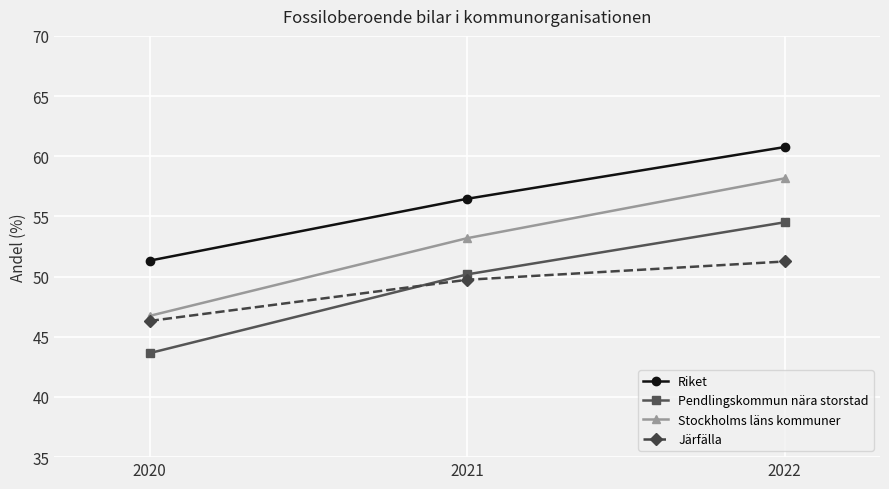

At how many categories does at least one series exceed 51?

3